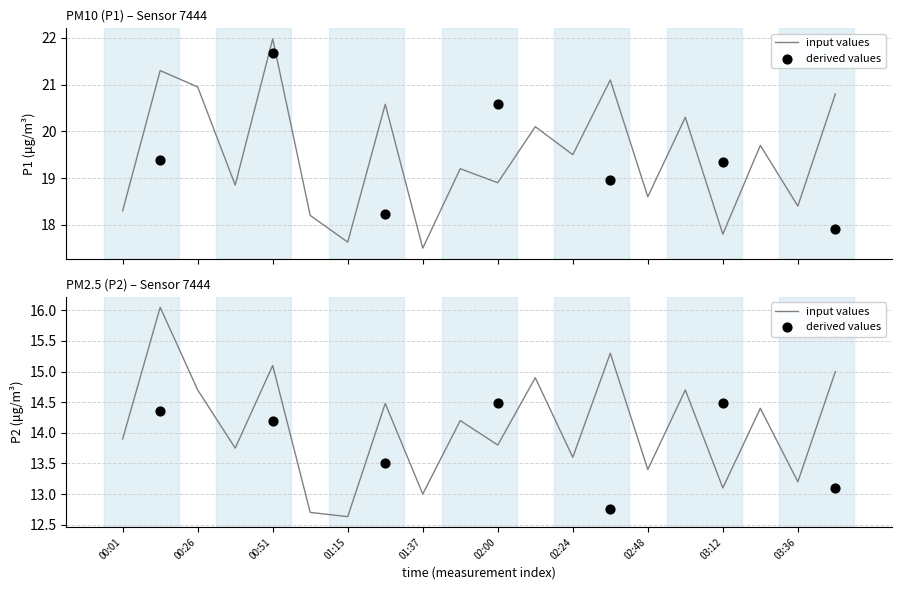

At which category is the sum across all series the highest?

00:14